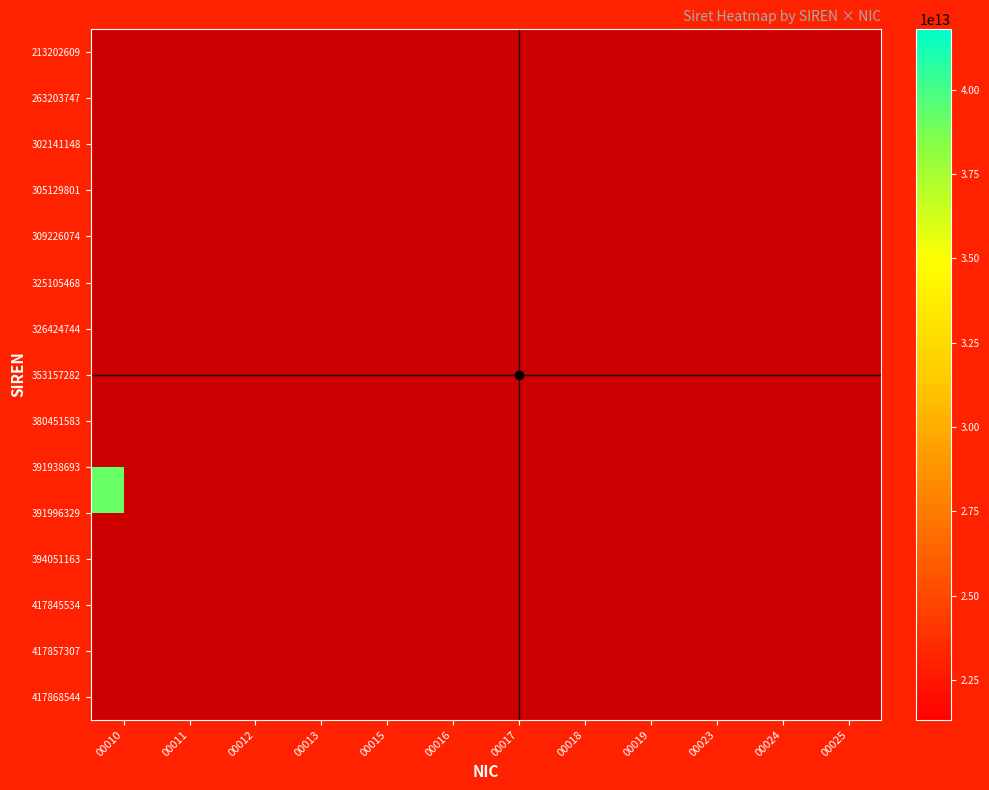

Which series has the largest range (max minus min)?

391938693